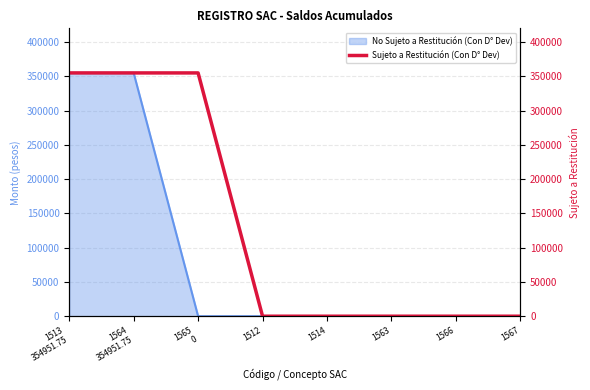

What is the highest value of the No Sujeto a Restitución (Con D° Dev) series?

354951.8